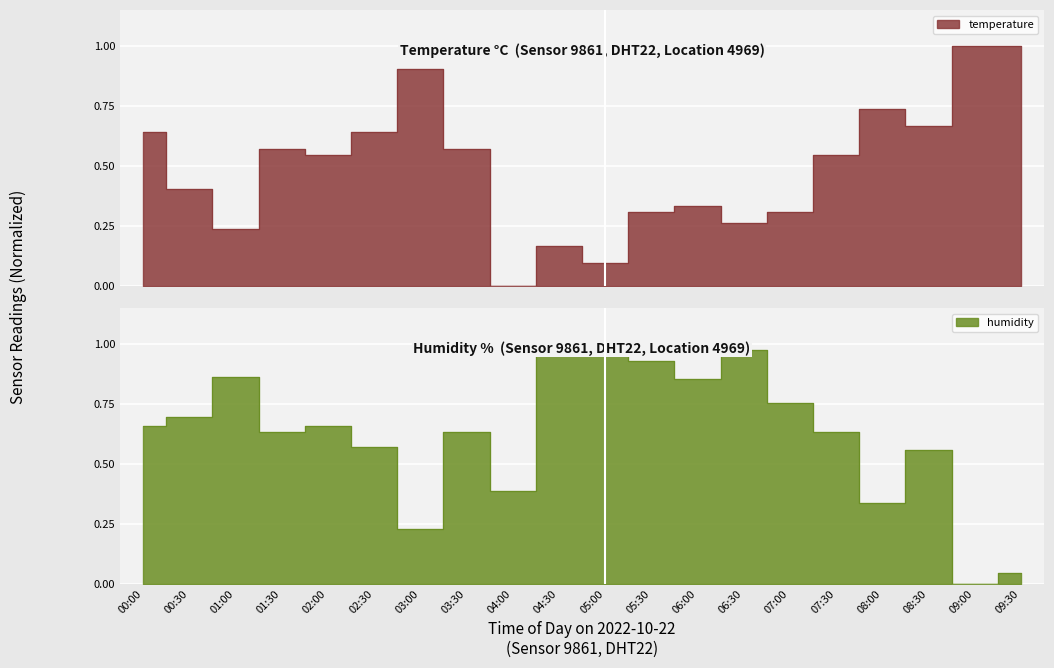

What is the highest value of the temperature series?

1.0